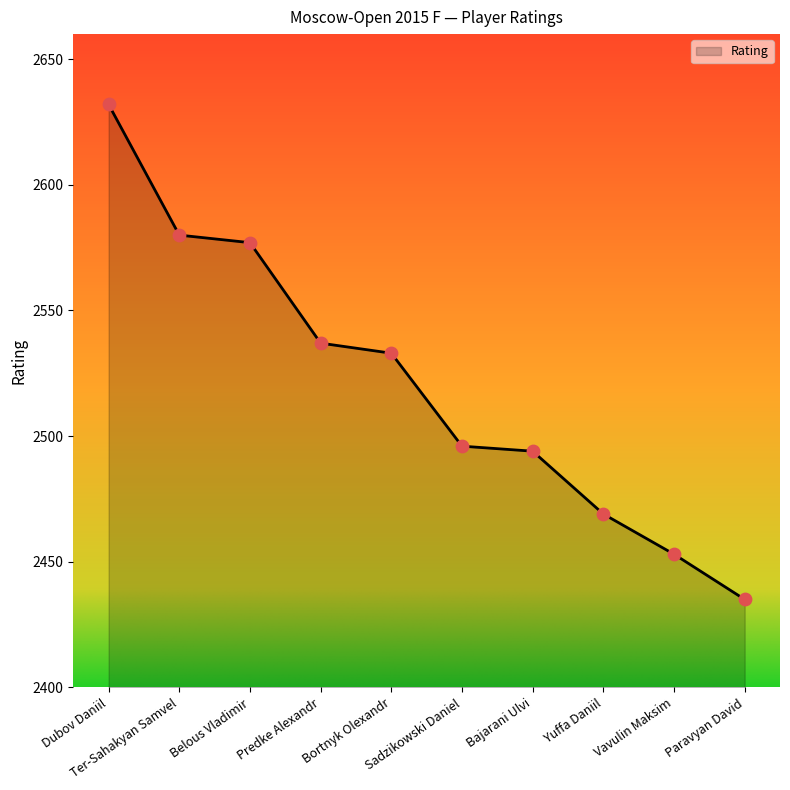

What is the change in value from Bajarani Ulvi to Yuffa Daniil?

-25